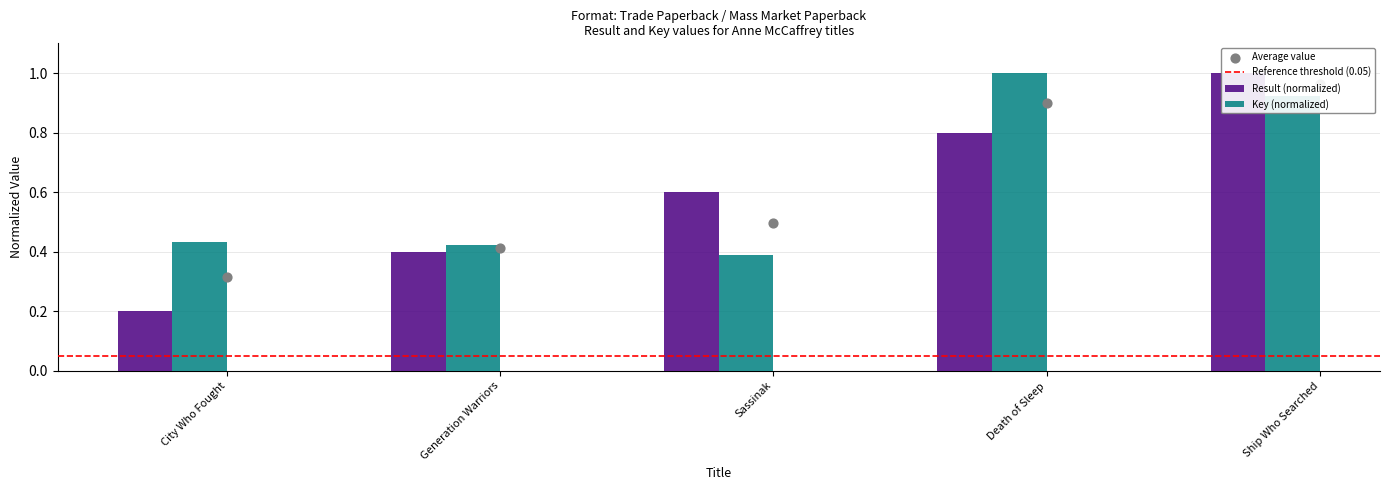

Is the value of Key at Generation Warriors greater than the value of Result at City Who Fought?

Yes